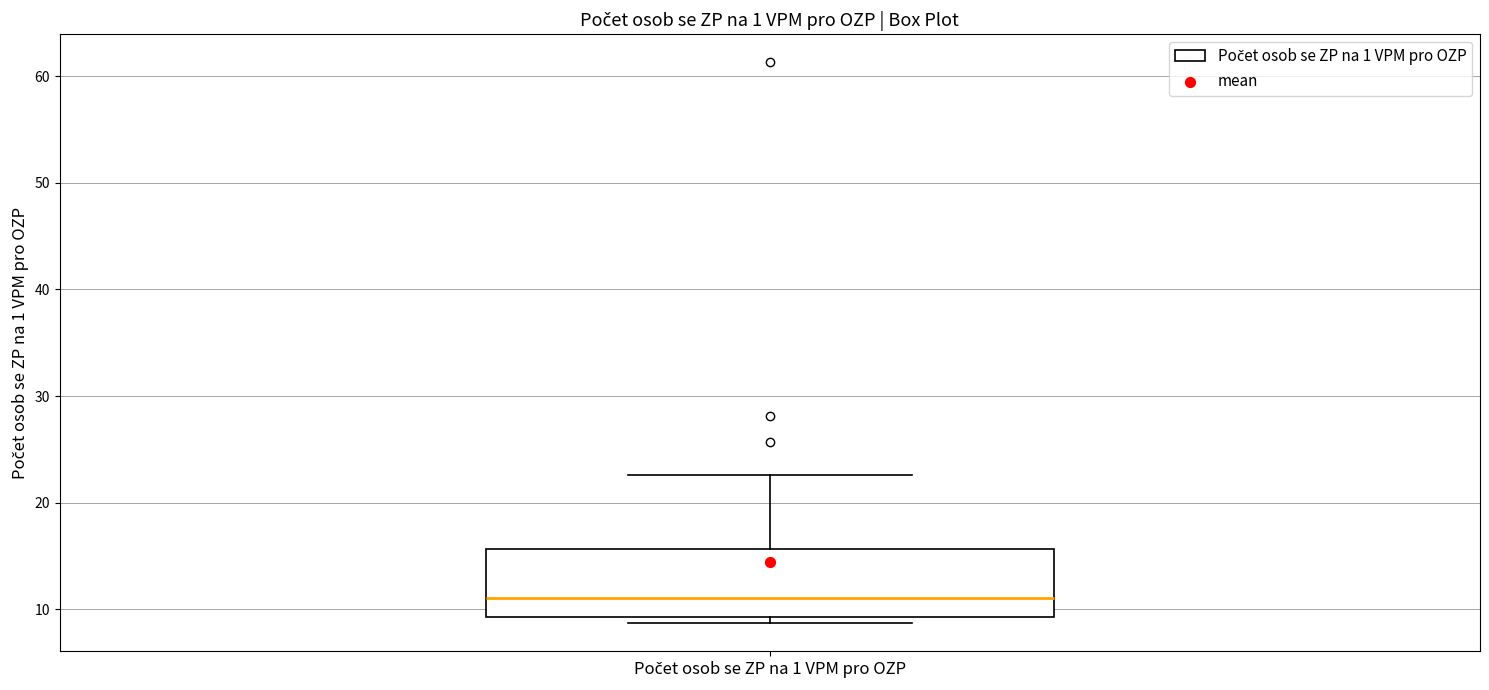

Read this box plot against the y-axis: the position of the median line, the range covered by the box, and the ends of both whiskers. The values are not printed on the chart, so give them approximately, as read against the axis.

median 11, box 9 to 16, whiskers 9 (just below the box's lower edge) to 23